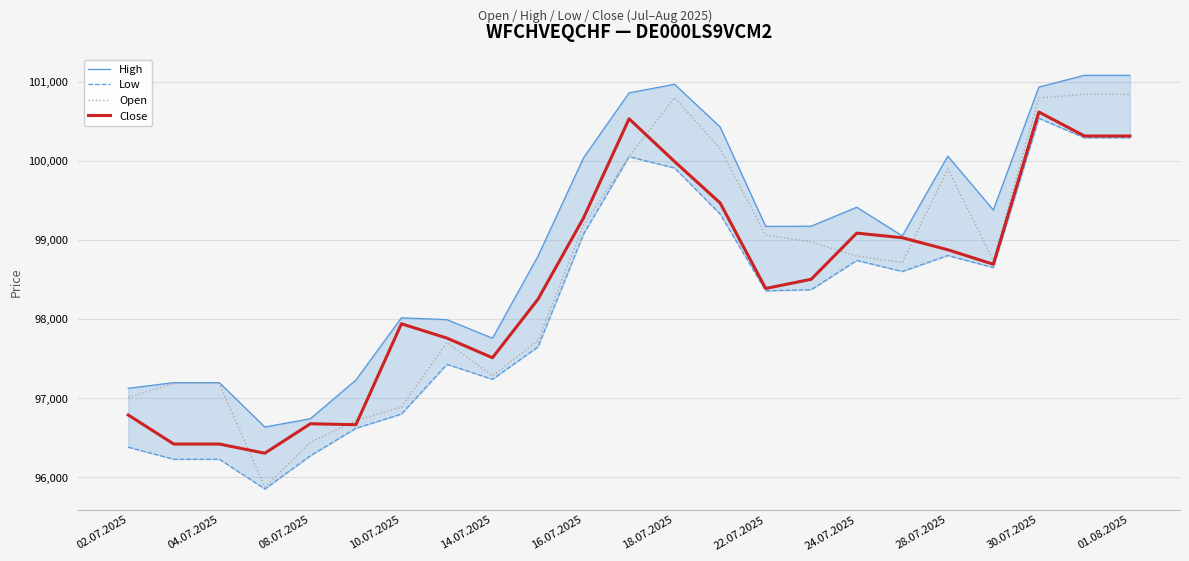

What is the approximate value of Low at 15, to the nearest 10?

98370